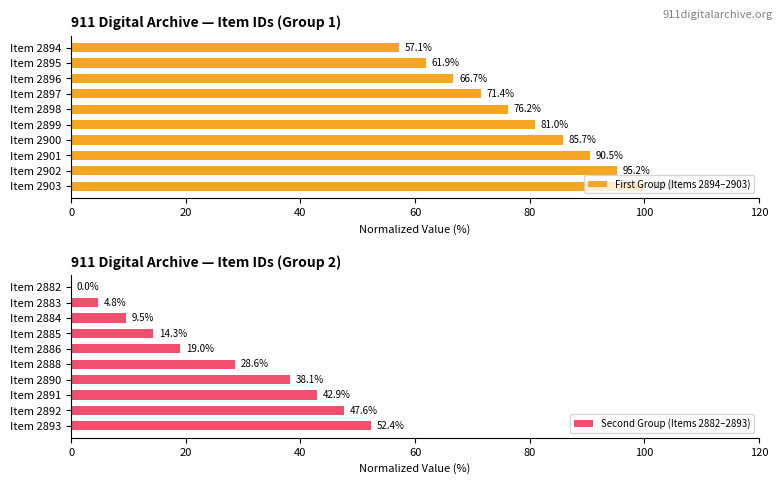

What is the lowest value of the First Group (Items 2894–2903) series?

57.1